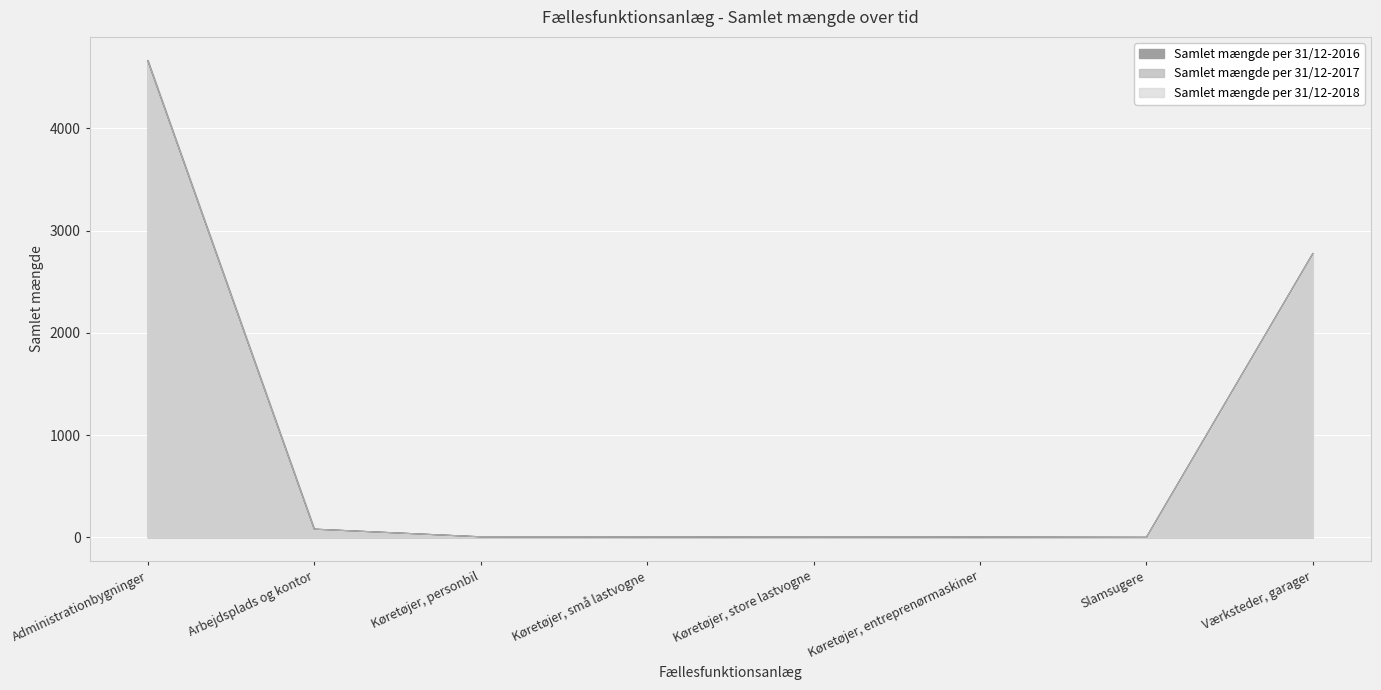

What is the difference between the second highest and minimum values in the Samlet mængde per 31/12-2016 series?

2775